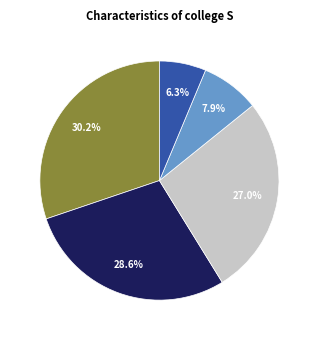

Is there any slice that represents more than half of the pie?

No